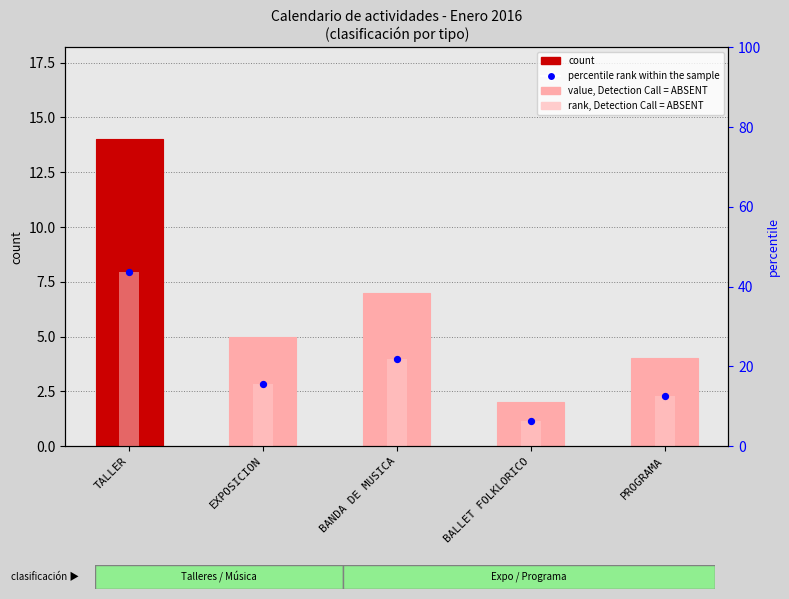

At which category is the sum across all series the highest?

TALLER